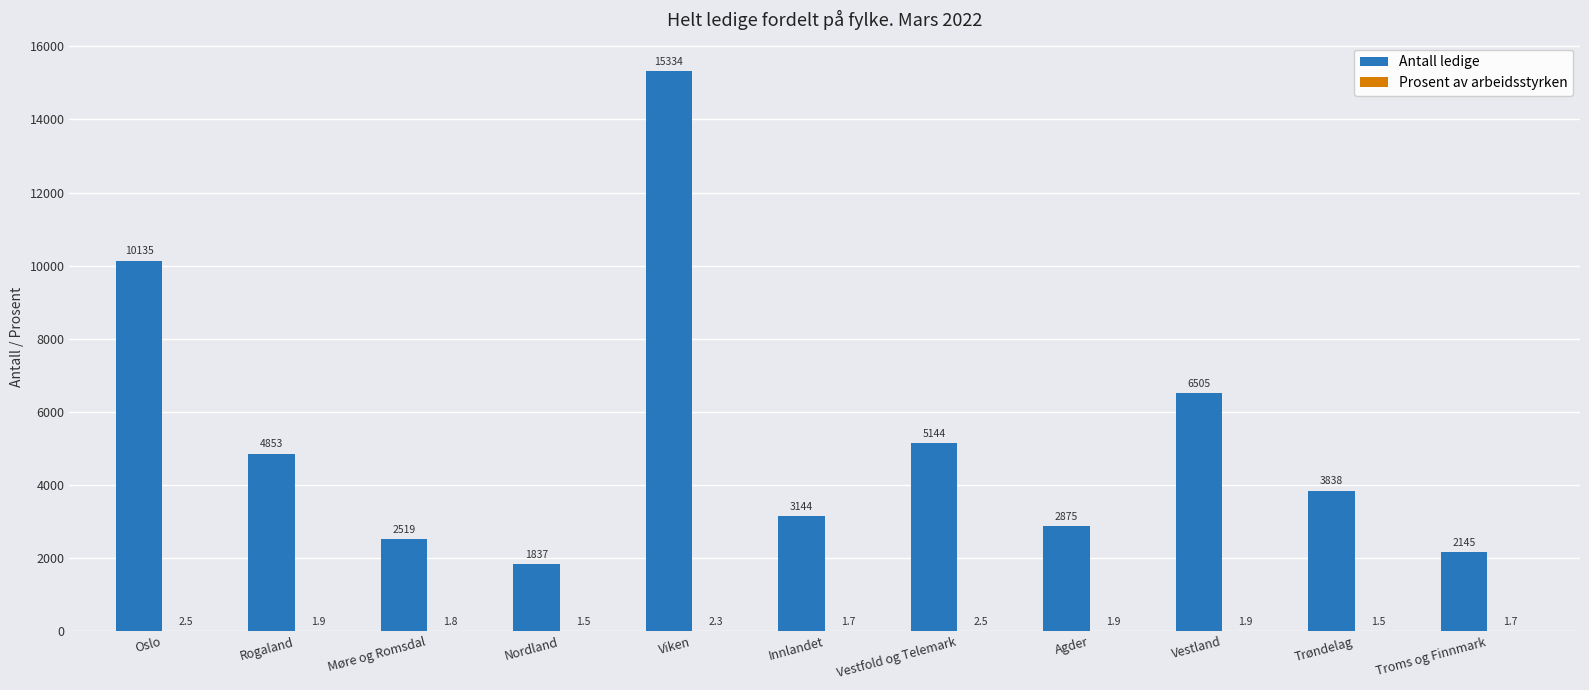

Is it true that Antall ledige equals 2875.0 at Agder?

True